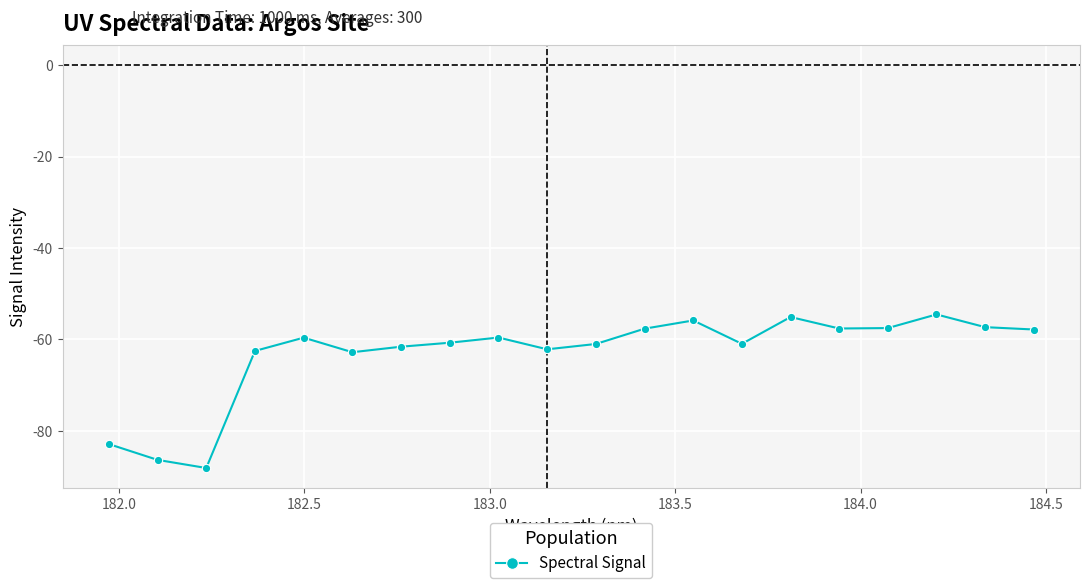

How many categories are shown in the chart?

20